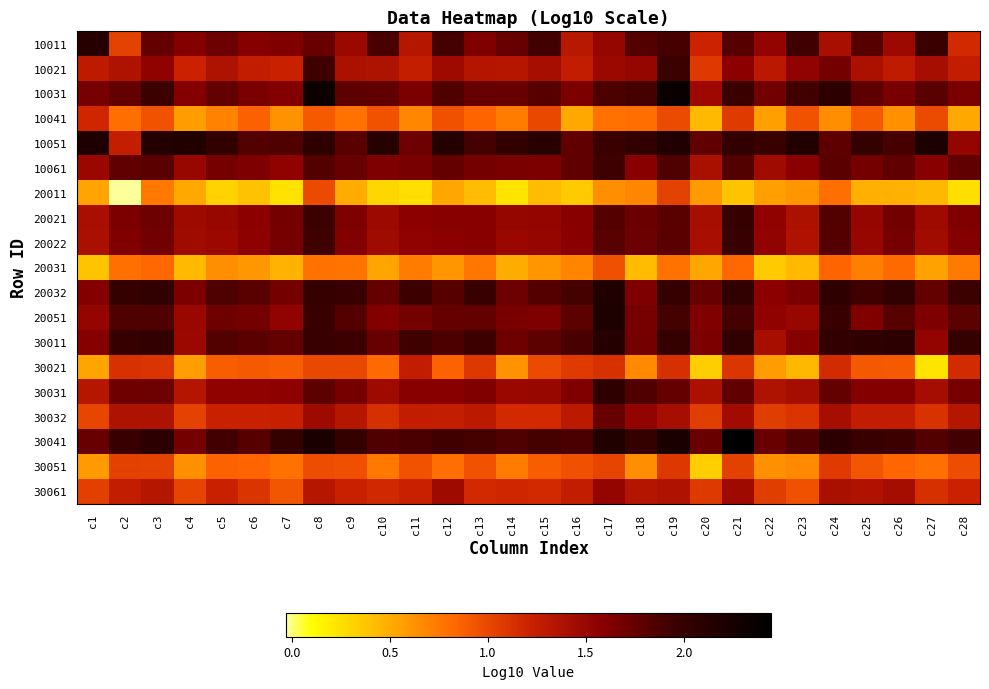

At how many categories does at least one series exceed 1?

28